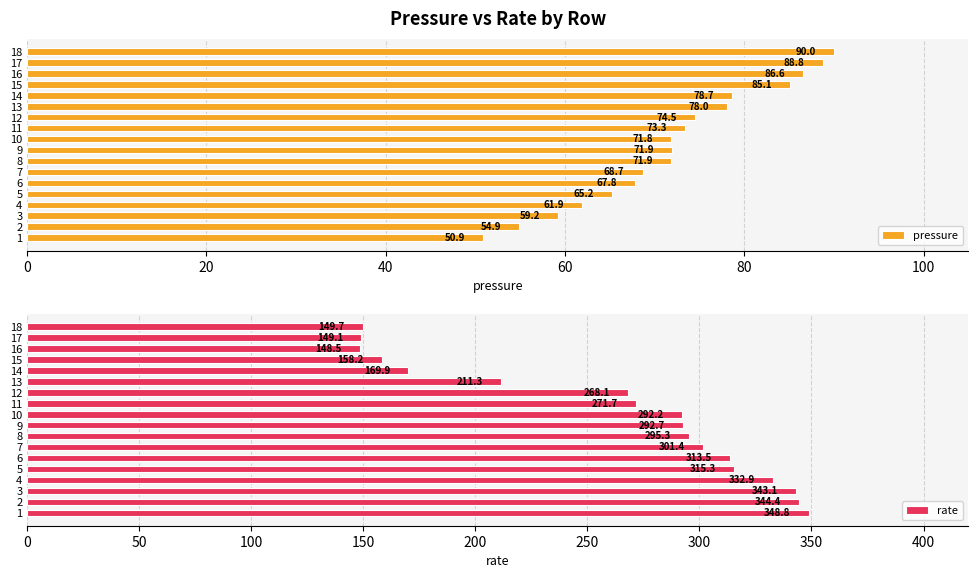

How many values in the rate series exceed 292?

10